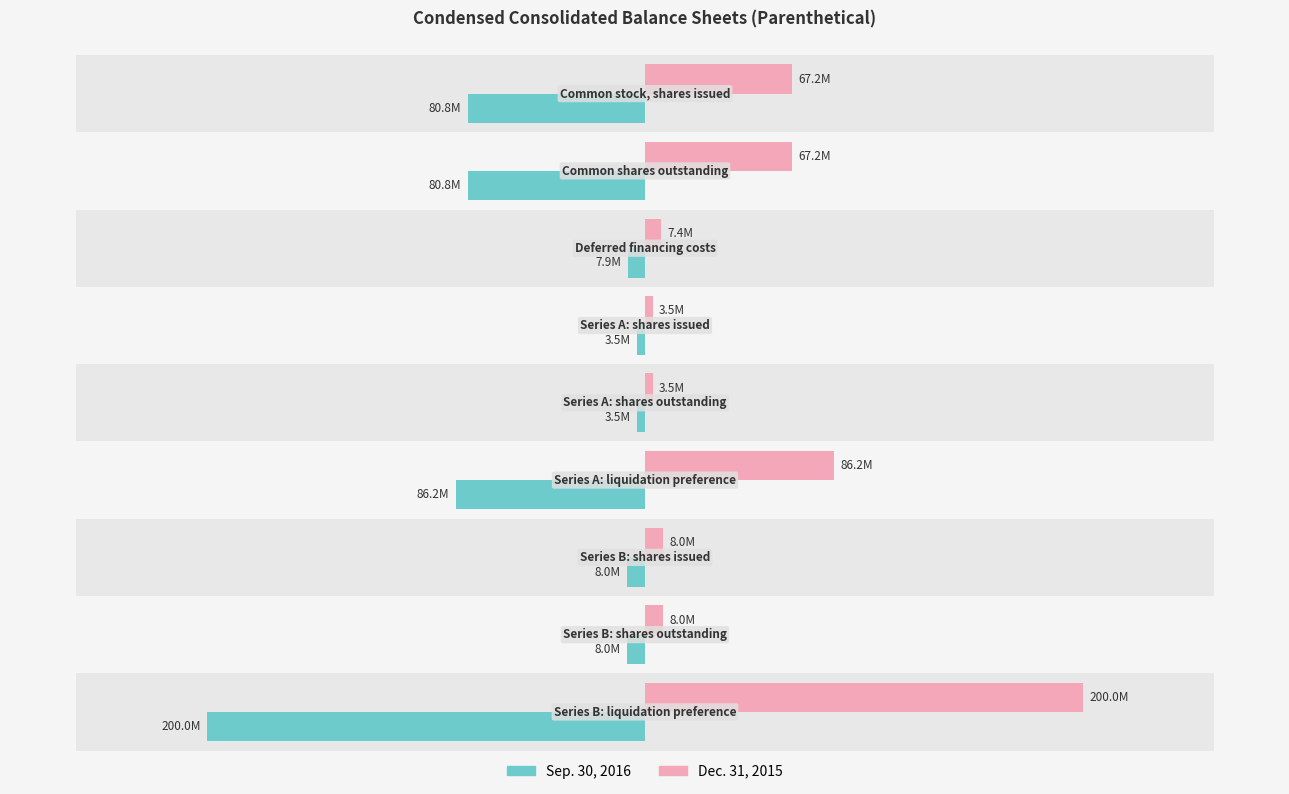

Is it true that Dec. 31, 2015 equals 9798666 at 2?

False